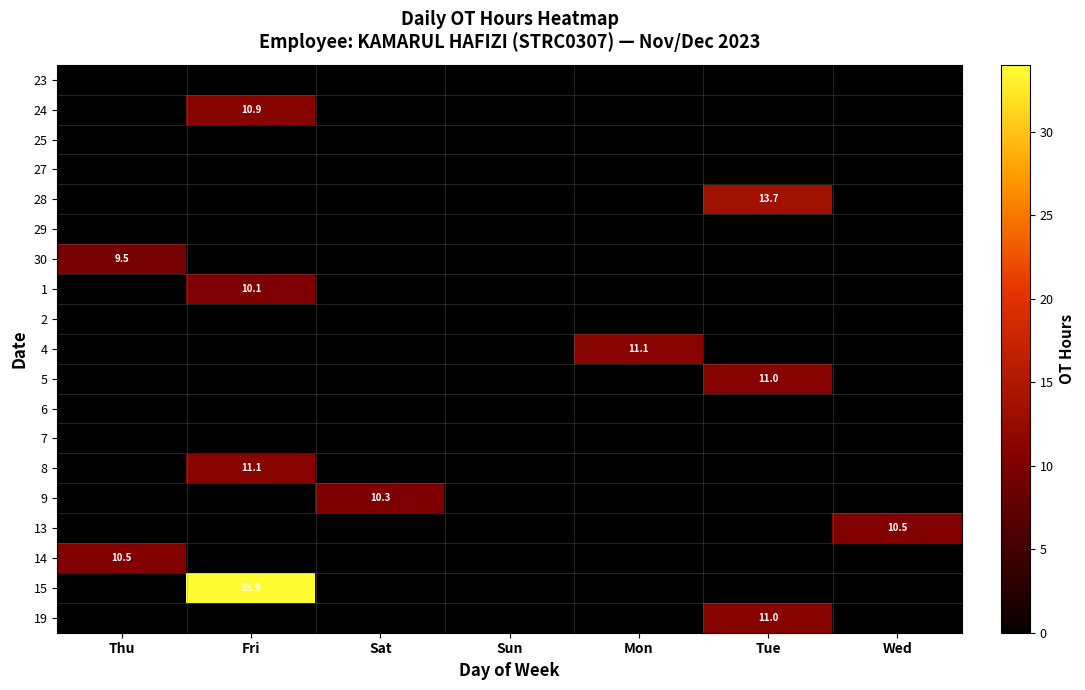

The 15 series shows 33.9 at Fri. True or false?

True